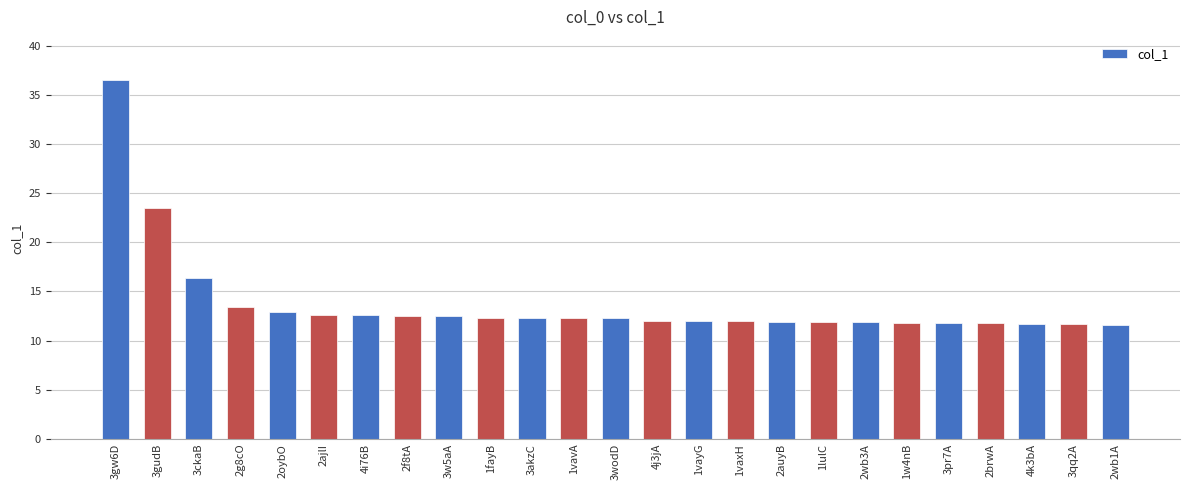

Count the number of data series in this chart.

1